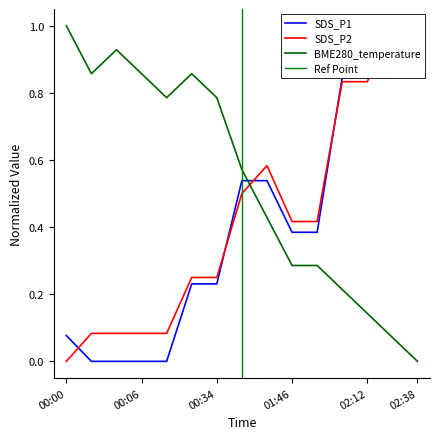

Which series ends up on top after the final intersection of BME280_temperature and SDS_P1?

SDS_P1